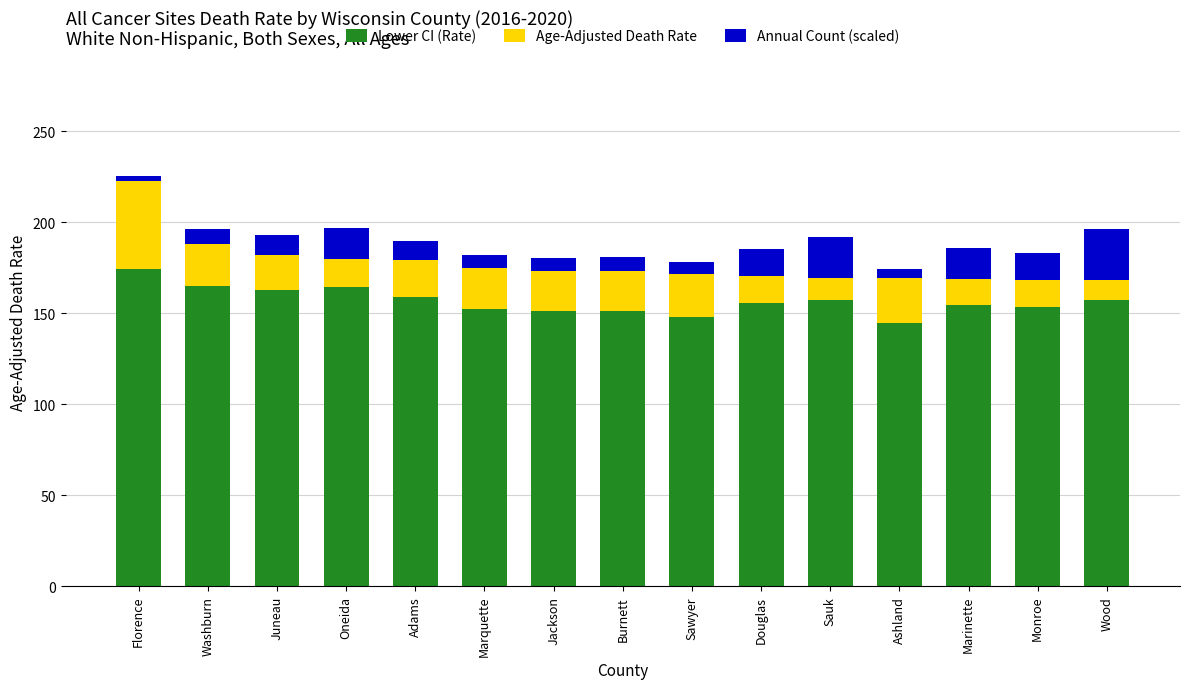

The value of Lower CI (Rate) at Wood is 157.0. True or false?

True